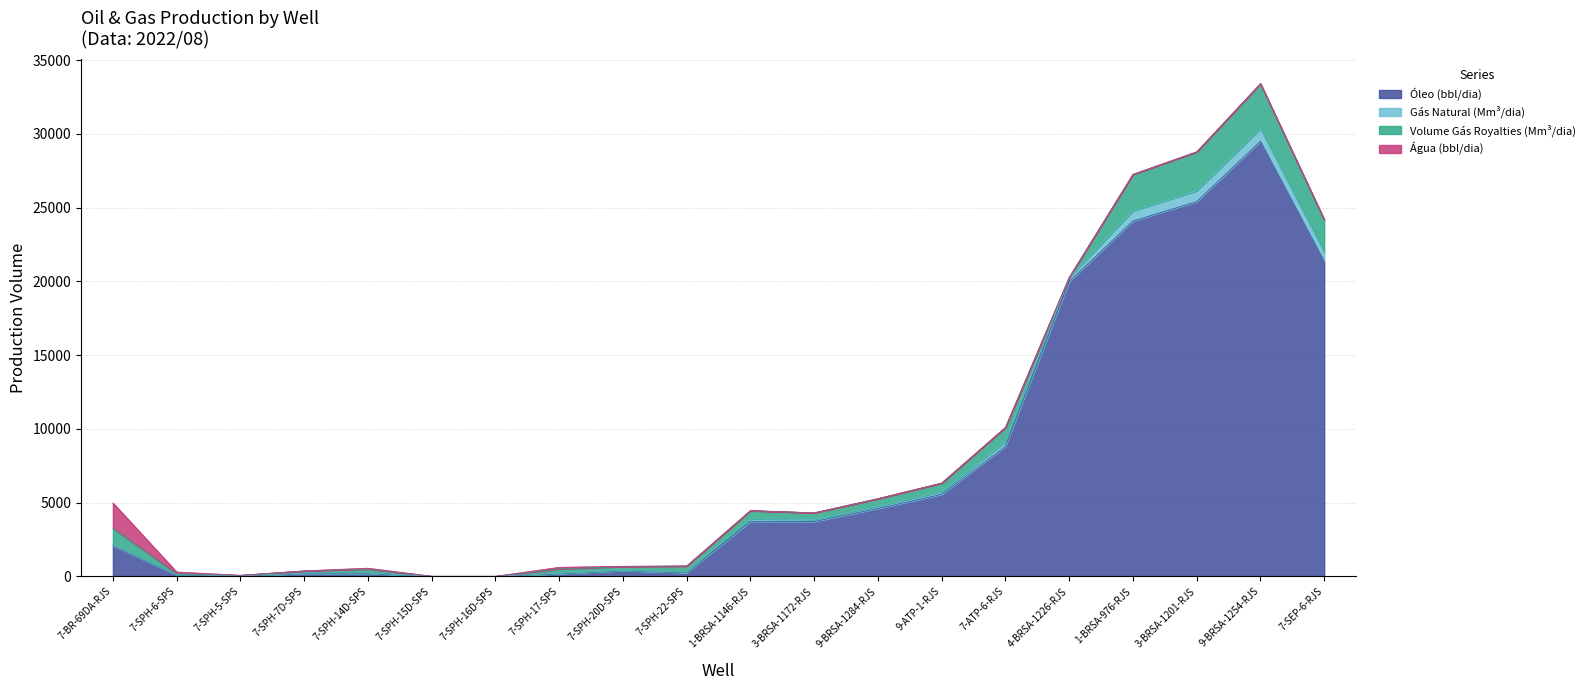

Where is the first local maximum for Gás Natural (Mm³/dia)?

7-SPH-14D-SPS